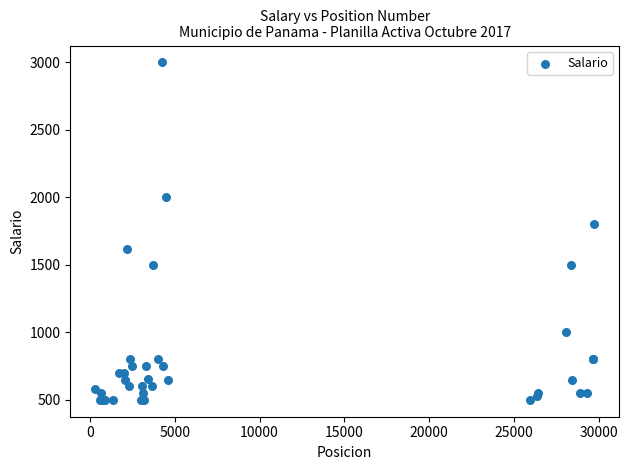

What Y value in the scatter plot is closest to 1750?

1800